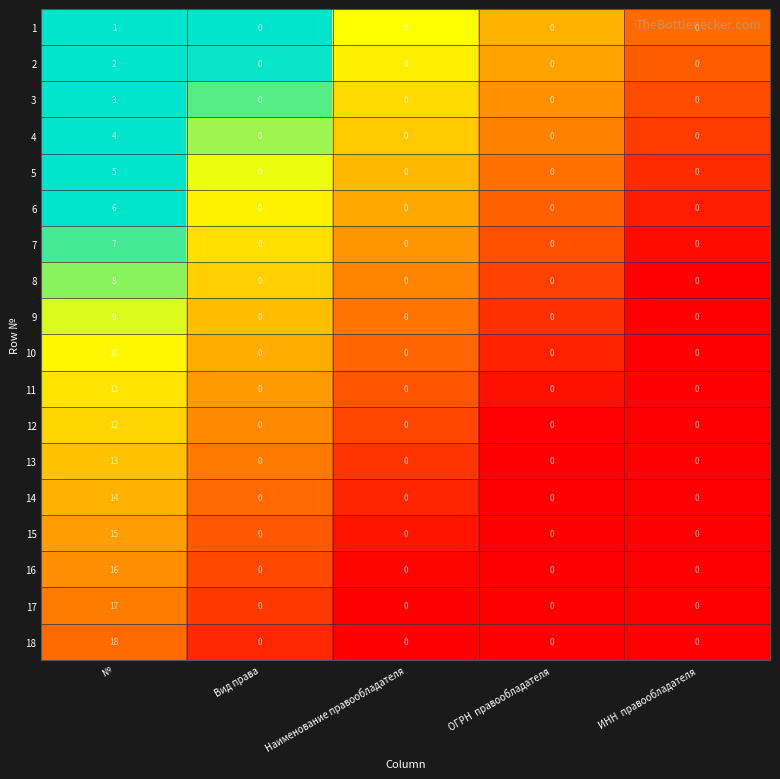

What is the difference between the maximum and minimum values in the 15 series?

15